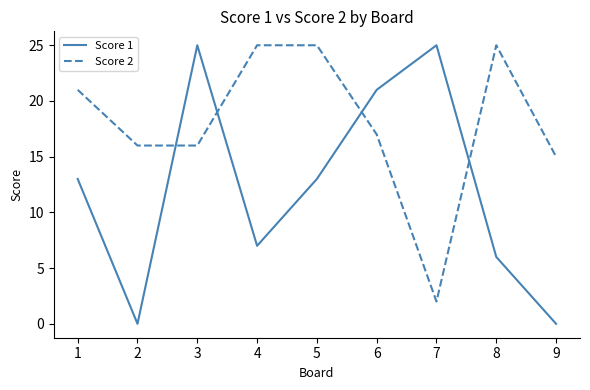

What is the maximum value for Score 1?

25